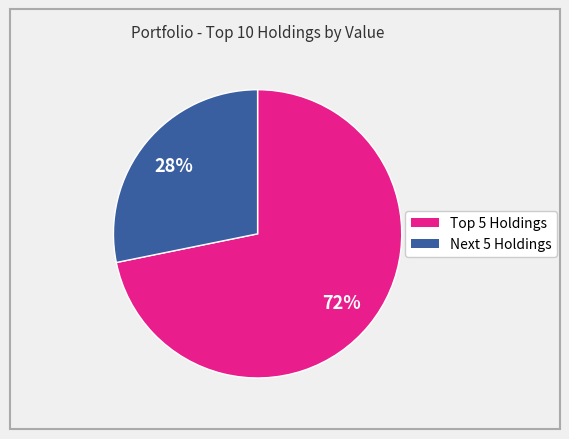

To the nearest percent, what is the difference between the largest and smallest slice percentages?

44%